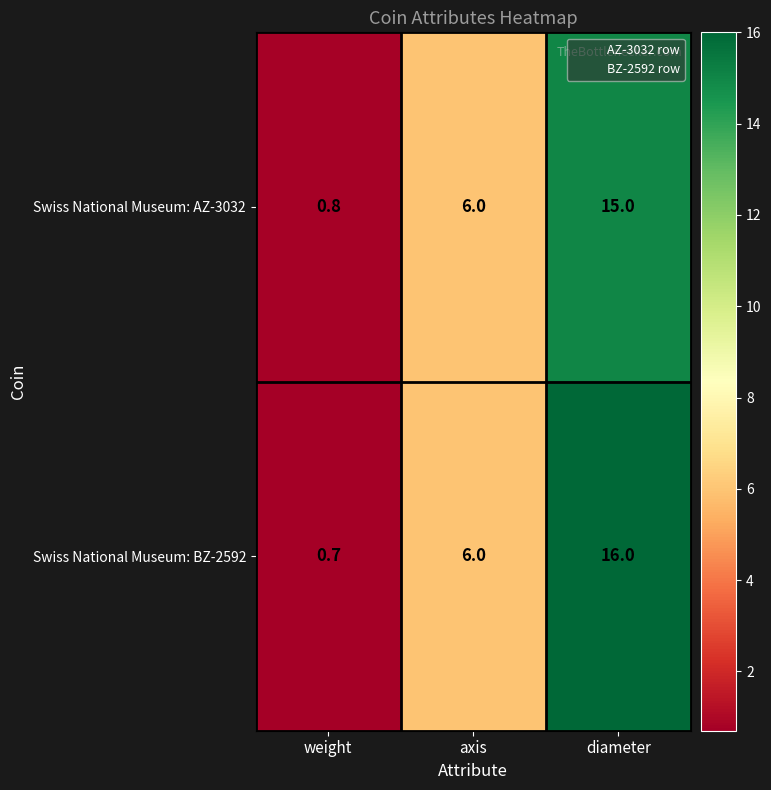

At how many categories does at least one series exceed 9?

1